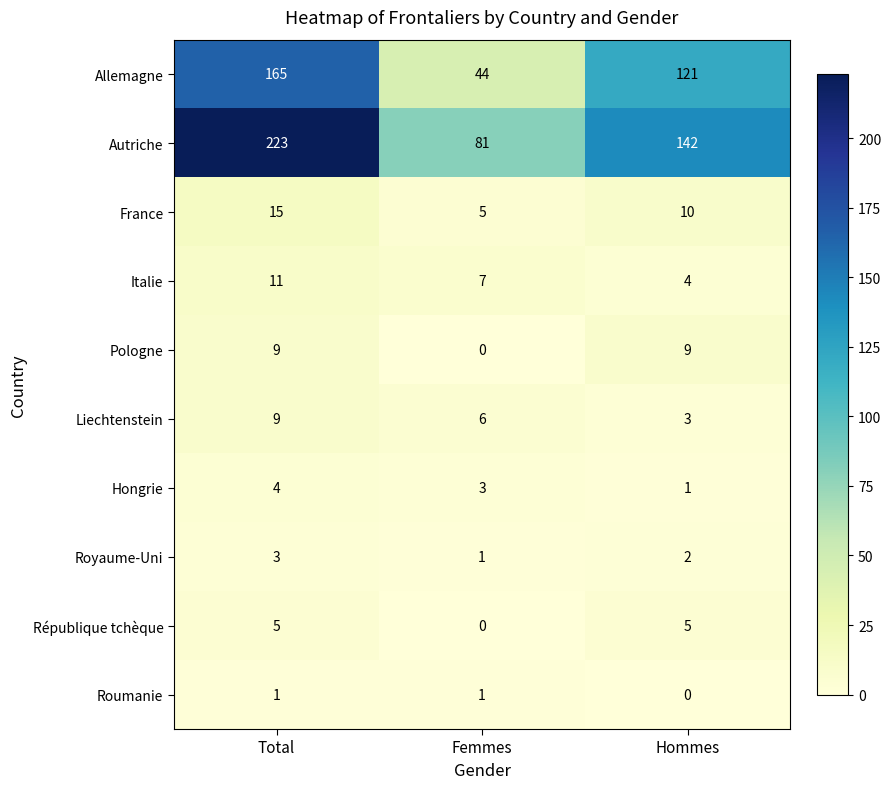

How many values in Pologne are above zero?

2